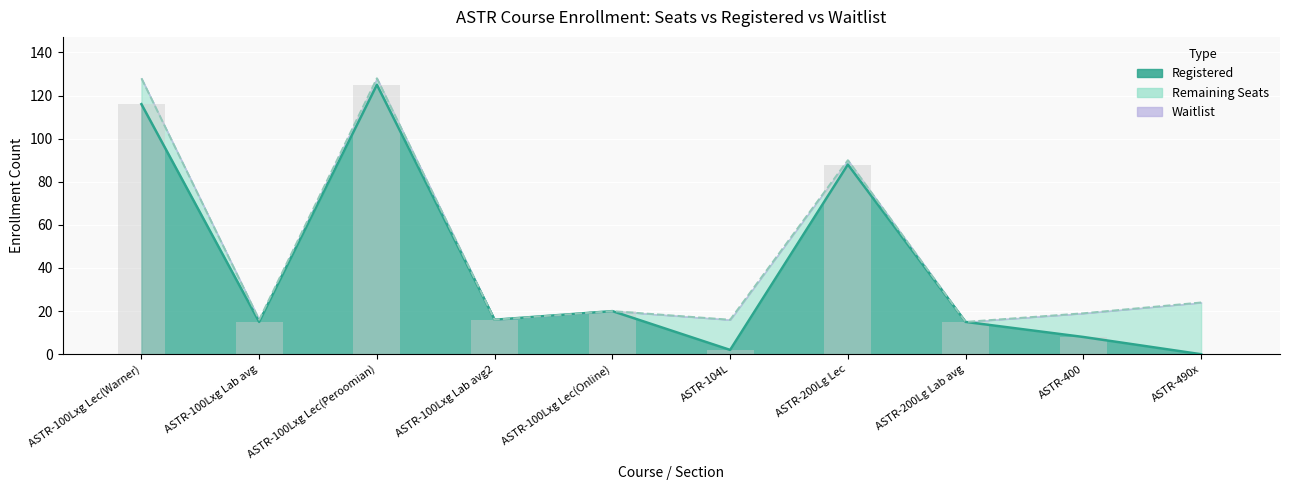

At how many categories does at least one series exceed 19?

5